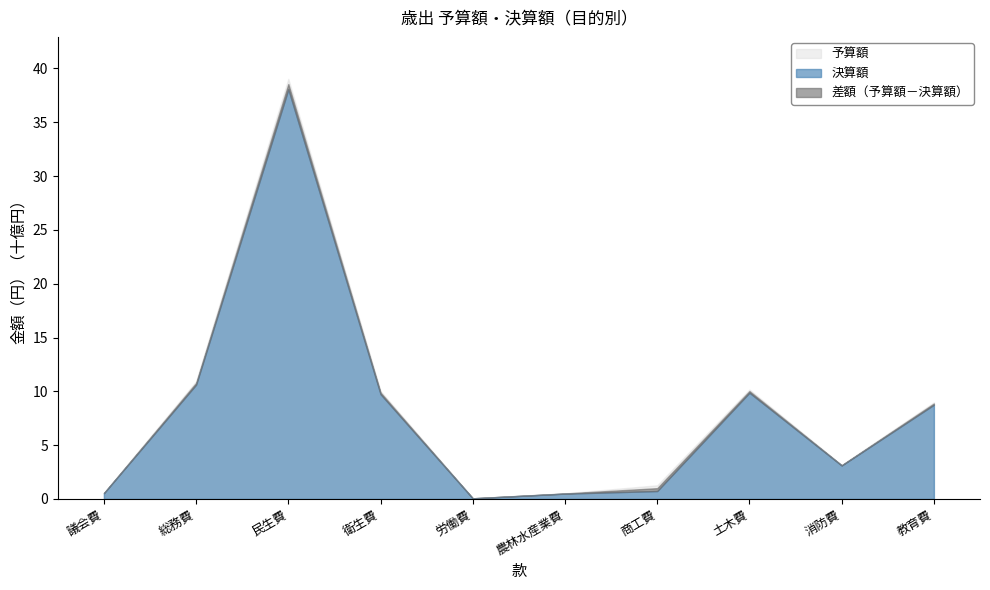

Which series has the largest total across all categories?

予算額